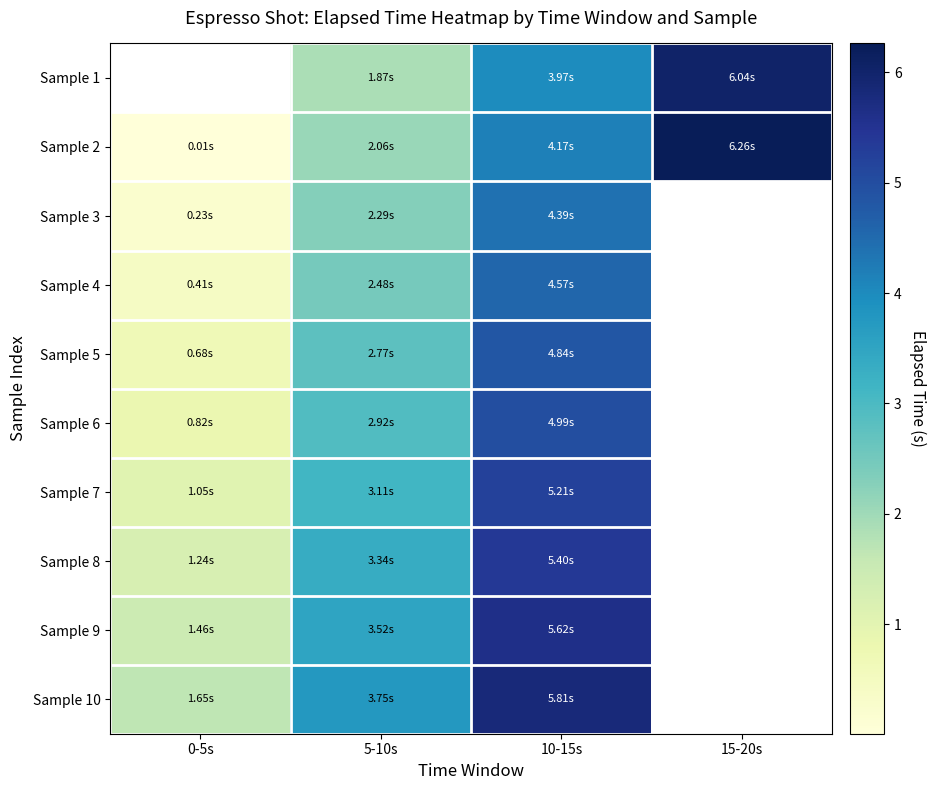

At which category is the sum across all series the highest?

10-15s